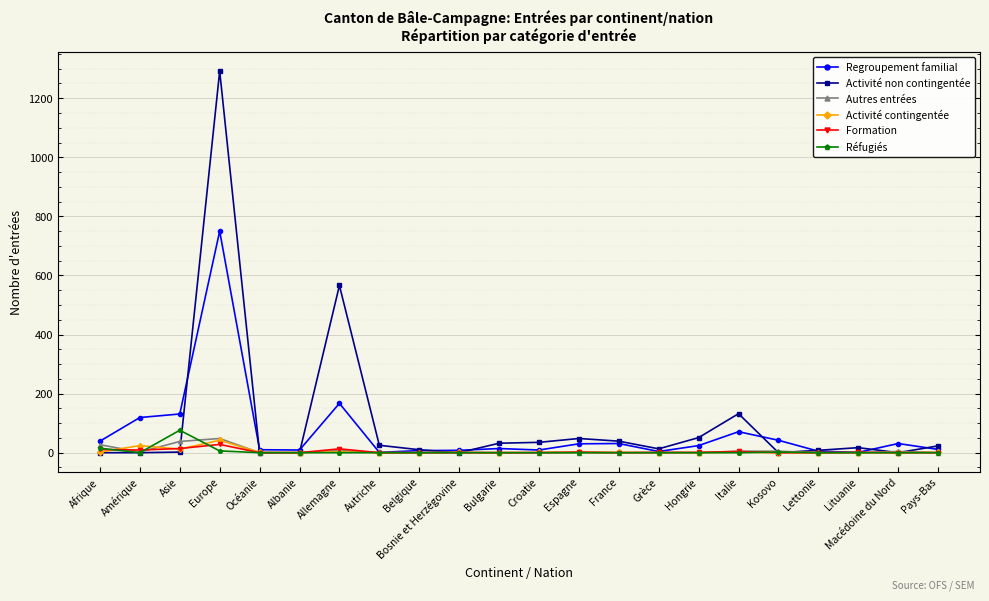

What is the value of the Activité non contingentée point at the 3rd from the left?

2